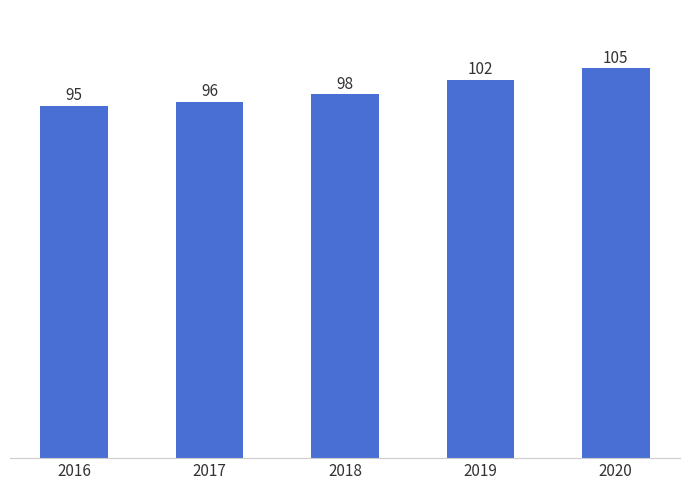

List the labels in order of value, largest first.

2020, 2019, 2018, 2017, 2016